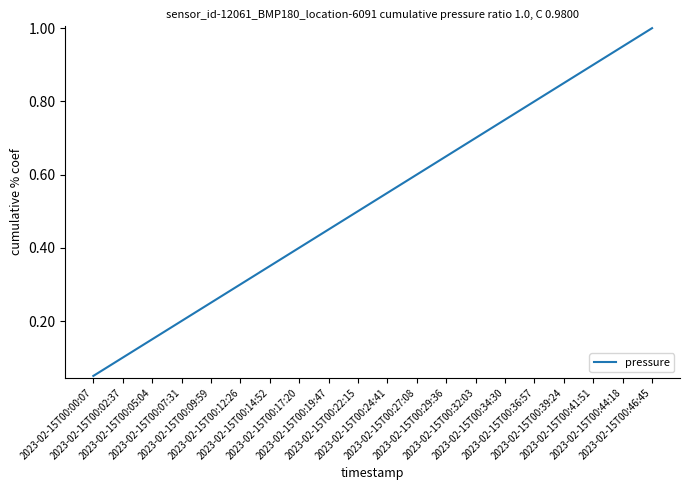

What is the label of the 2nd point from the left?

2023-02-15T00:02:37